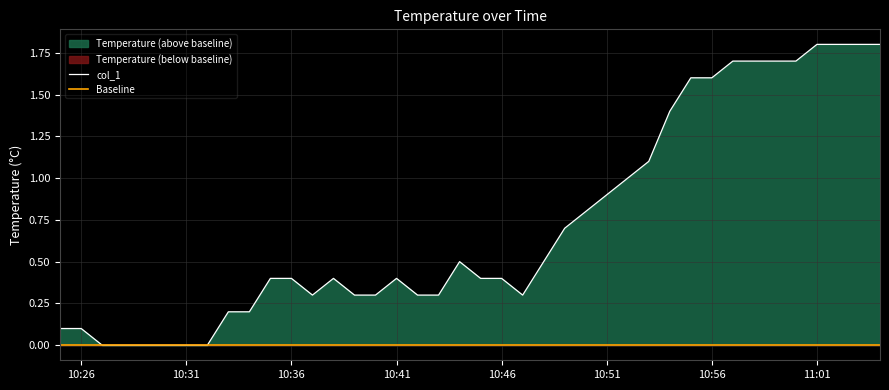

Between 2009-05-31 10:30:00 and 2009-05-31 10:40:00, which is larger?

2009-05-31 10:40:00